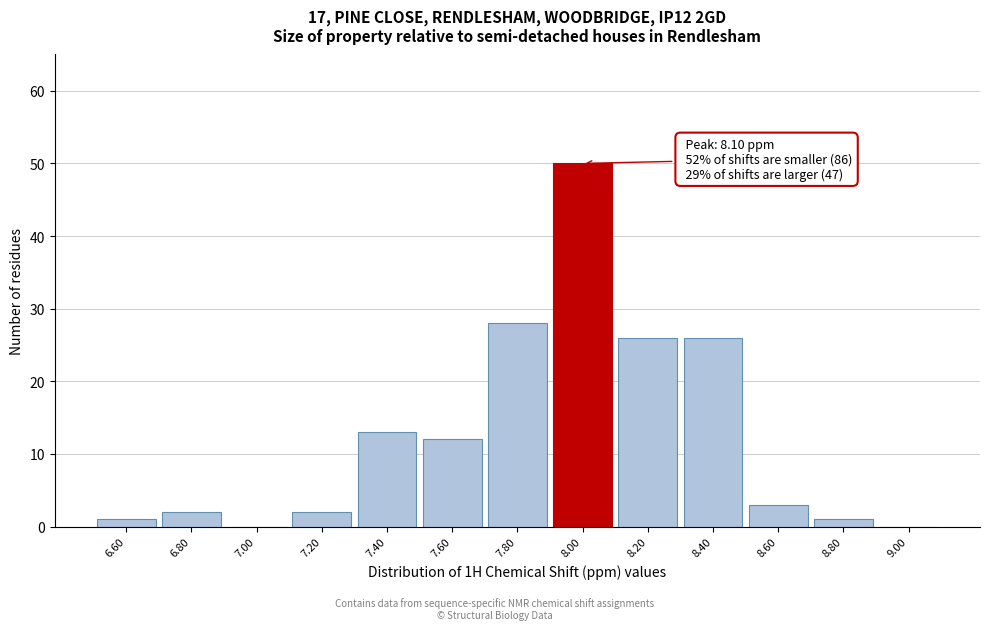

Reading left to right, what are all the values shown in this chart?

6.60=1	6.80=2	7.00=0	7.20=2	7.40=13	7.60=12	7.80=28	8.00=50	8.20=26	8.40=26	8.60=3	8.80=1	9.00=0